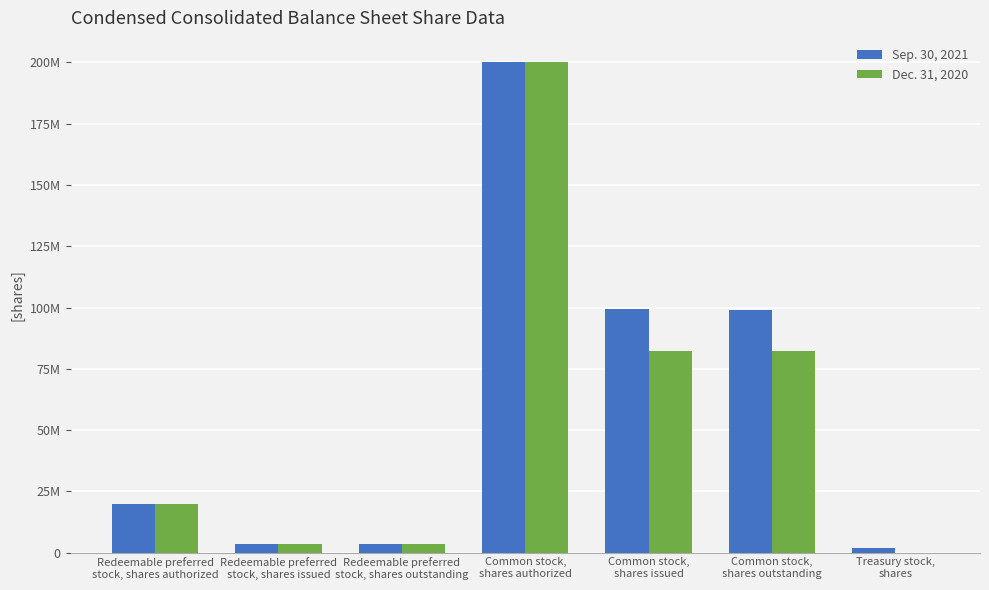

What are all the series names shown in the legend?

Sep. 30, 2021, Dec. 31, 2020